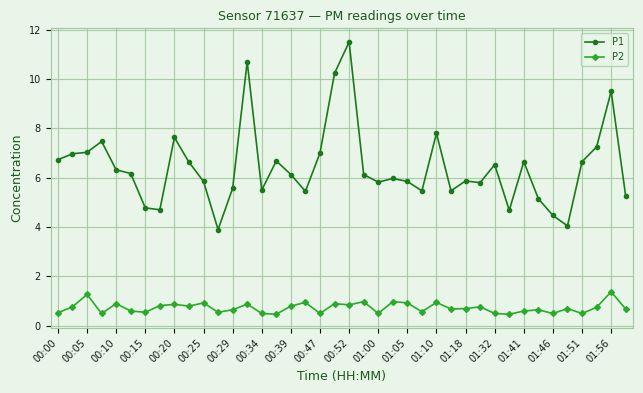

At how many categories does at least one series exceed 3?

40